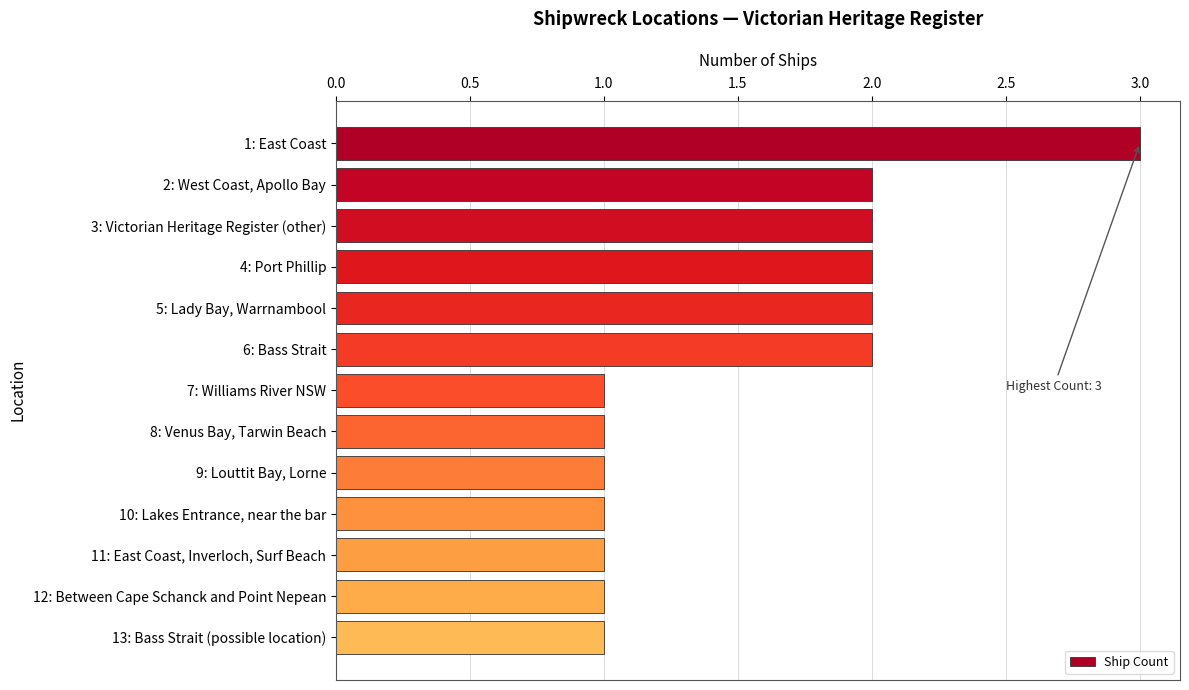

What is the label of the 5th bar from the bottom?

9: Louttit Bay, Lorne